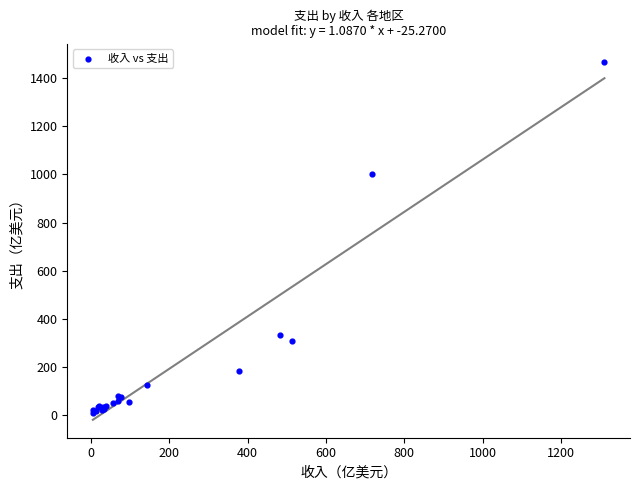

What Y value in the scatter plot is closest to 738?

1003.1